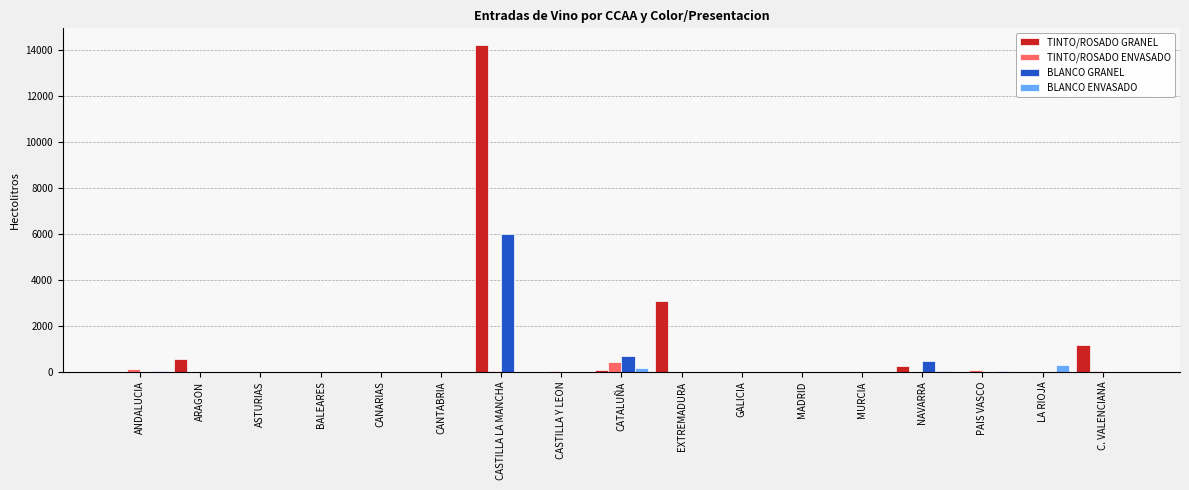

The value of TINTO/ROSADO GRANEL at ANDALUCIA is 0. True or false?

True